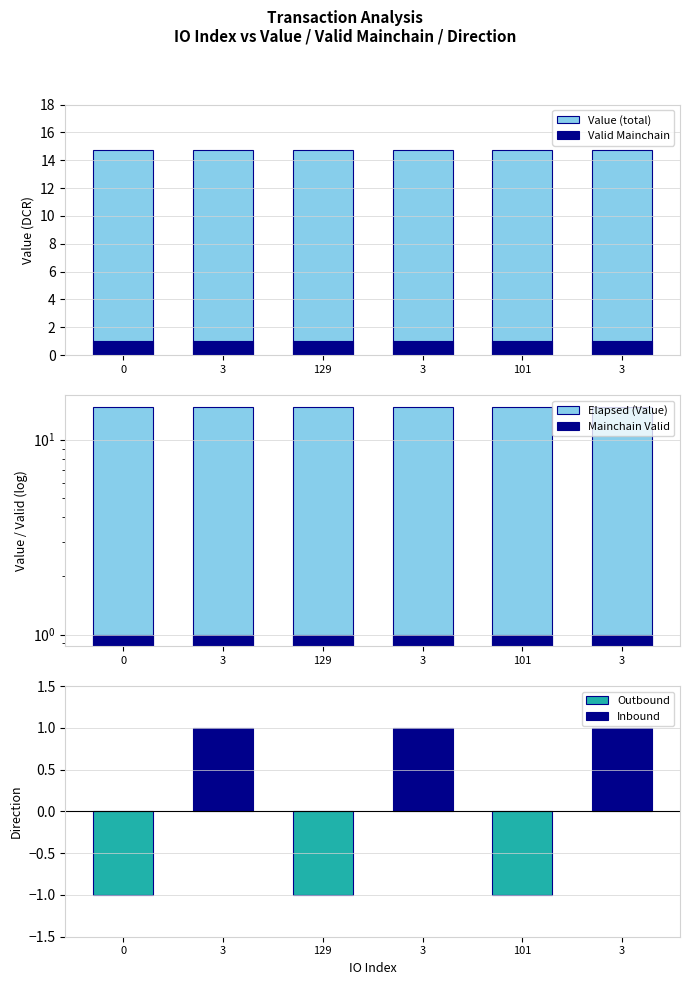

True or false: Value (total) has a value of 14.8 at 101.

True